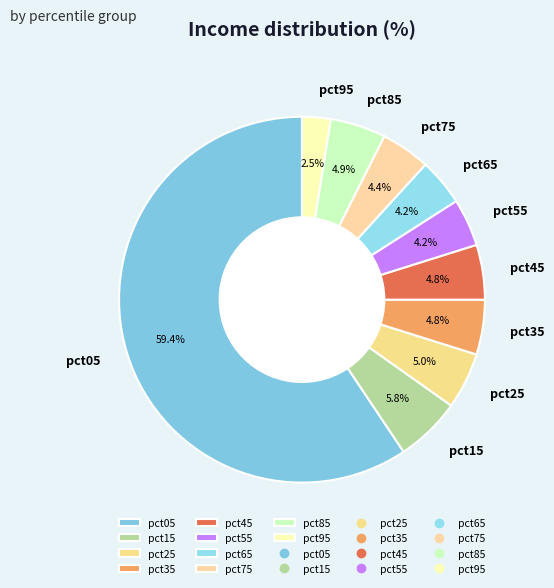

How many segments does this pie chart have?

10